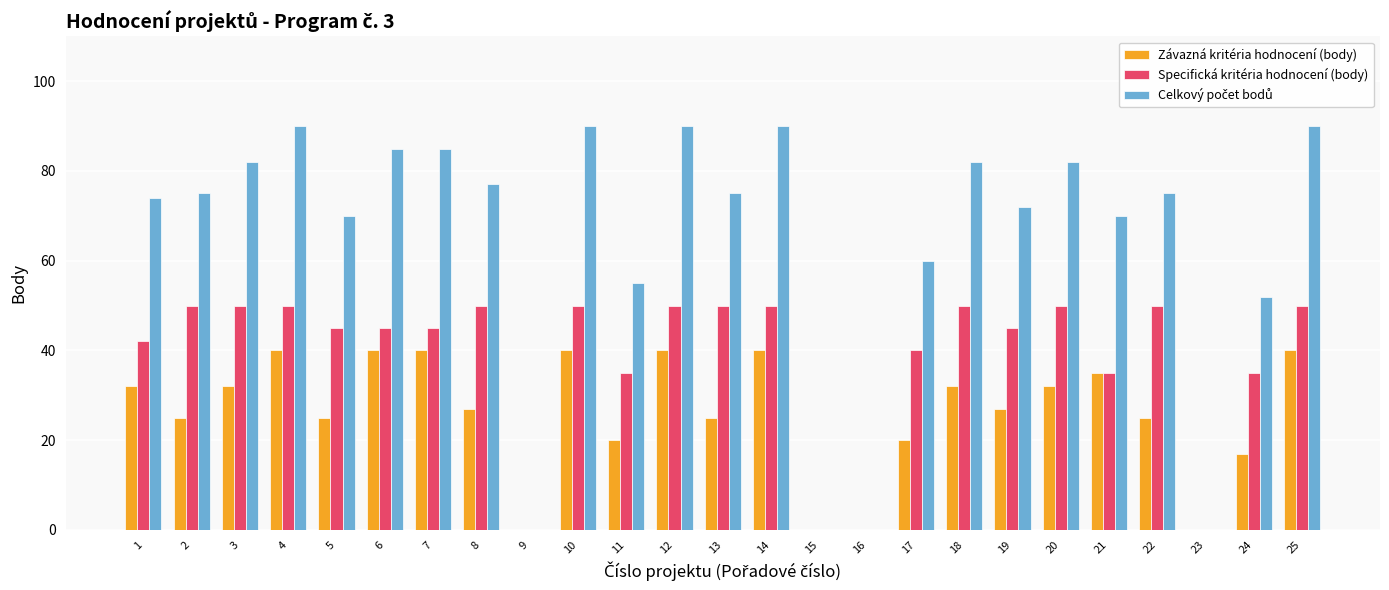

Between 2 and 6, which series saw the biggest shift?

Závazná kritéria hodnocení (body)